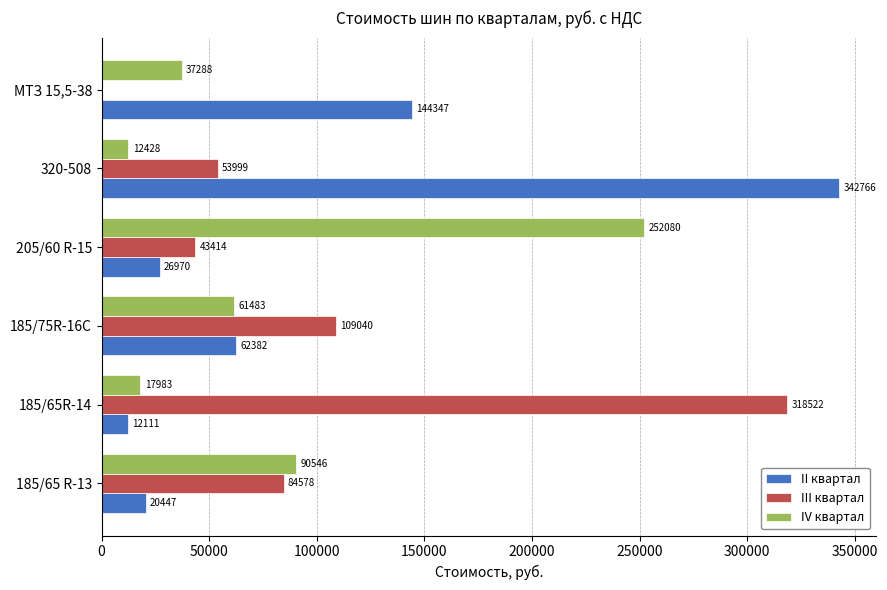

At which label does III квартал reach its peak?

185/65R-14